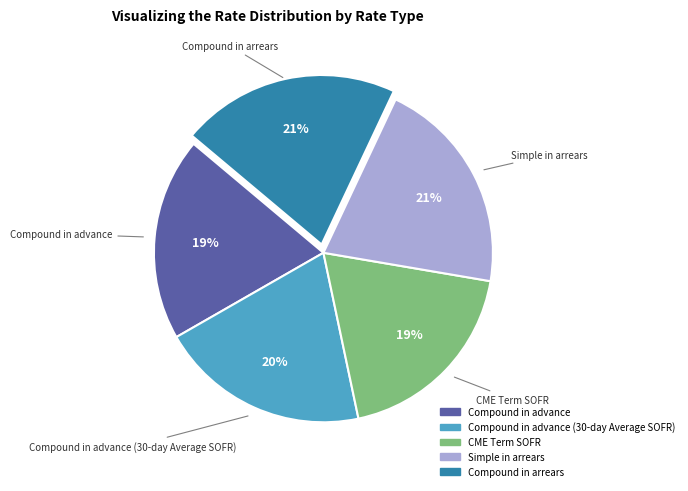

To the nearest percent, what is the average slice percentage?

20%